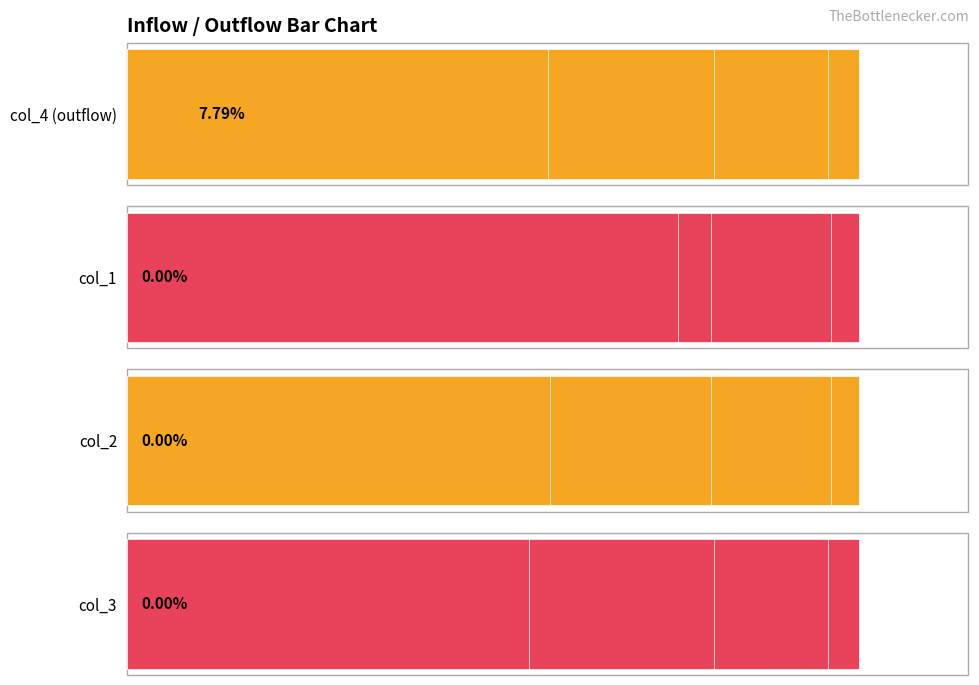

Which series has the largest range (max minus min)?

col_4 (outflow)